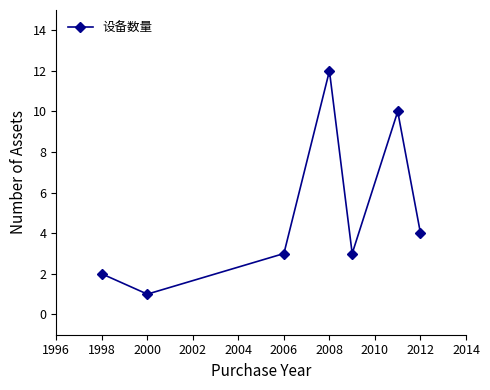

Reading left to right, what are all the values shown in this chart?

2	1	3	12	3	10	4